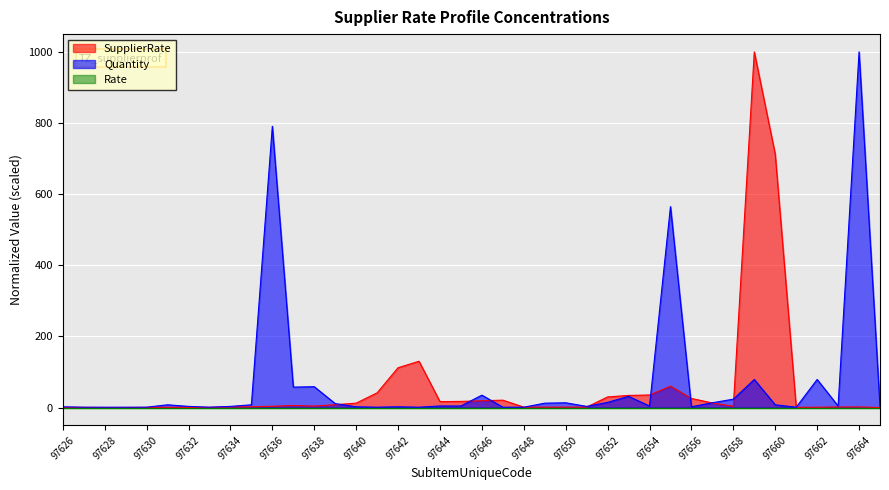

Reading right to left, extract all data points from this chart.

SupplierRate: 0.2	1.8	1.8	0.9	0.9	712.1	1000.0	3.8	13.0	25.8	60.3	35.5	34.2	30.0	1.3	1.3	1.3	1.3	20.9	19.2	17.4	16.8	130.3	112.1	41.5	12.6	8.2	4.4	6.0	3.7	2.3	1.8	0.6	0.5	0.9	0.6	0.1	0.1	0.5	0.5
Quantity: 2.3	1000.0	4.5	79.1	1.1	7.9	79.1	23.7	13.6	2.3	565.0	4.5	31.6	14.7	3.4	13.6	12.4	1.1	1.1	35.0	4.5	4.5	1.1	2.3	1.1	2.3	11.3	58.8	57.6	791.0	7.9	3.4	1.1	3.4	7.9	1.1	1.1	1.1	1.1	2.3